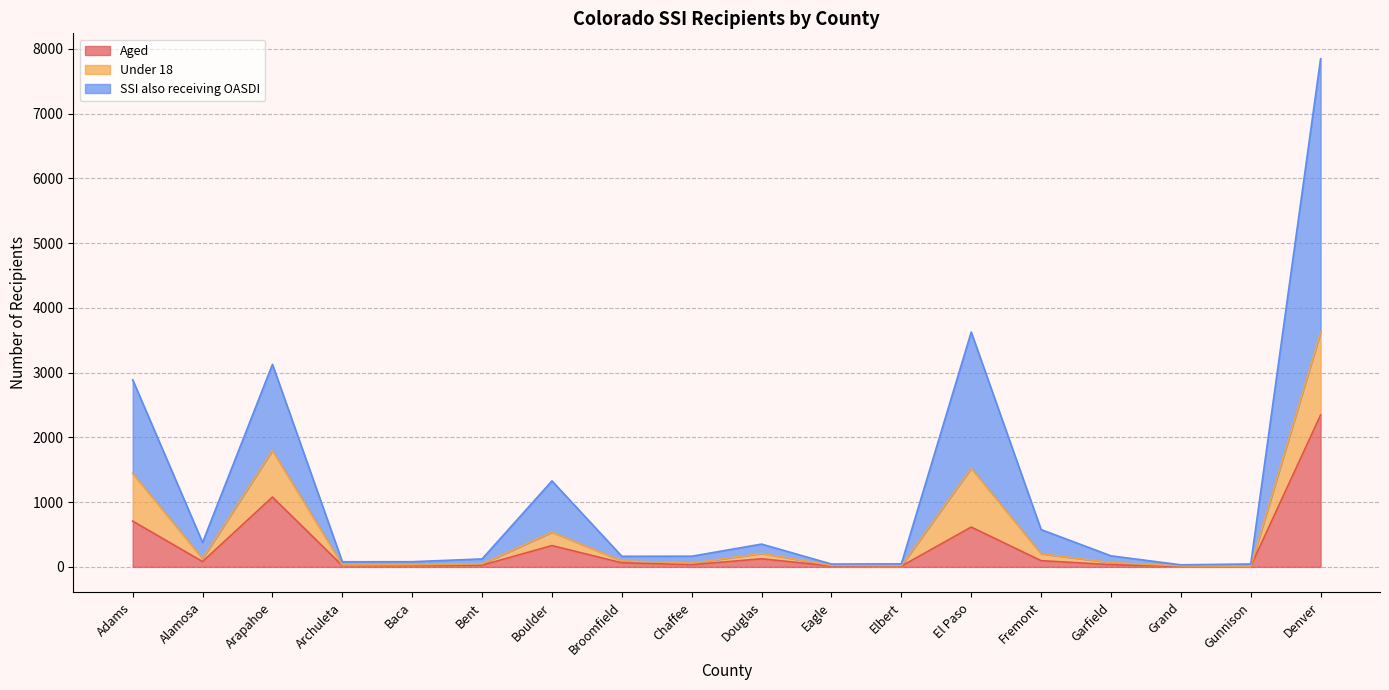

At which category is the sum across all series the highest?

Denver